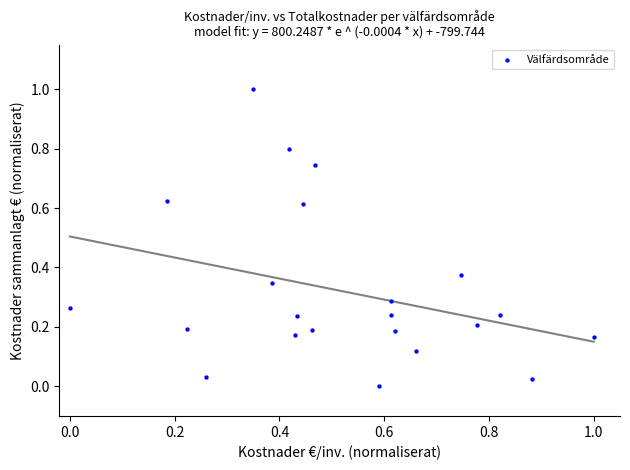

What is the range of Y values (max minus min)?

1.0